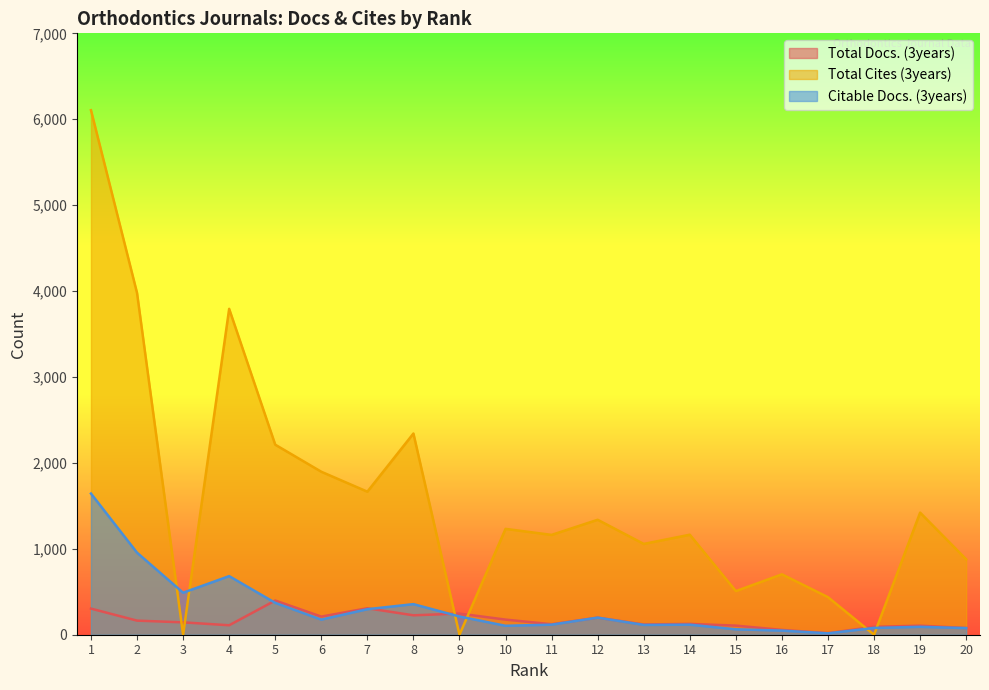

How many distinct data groups are displayed?

3